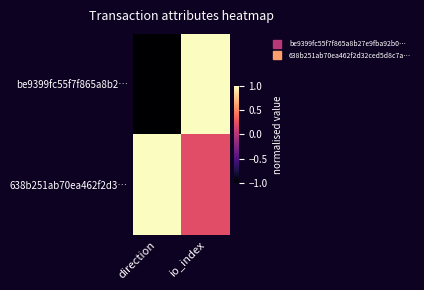

Reading right to left, list all the values displayed in this chart.

be9399fc55f7f865a8b2…: io_index=1.0	direction=-1.0
638b251ab70ea462f2d3…: io_index=0.2	direction=1.0